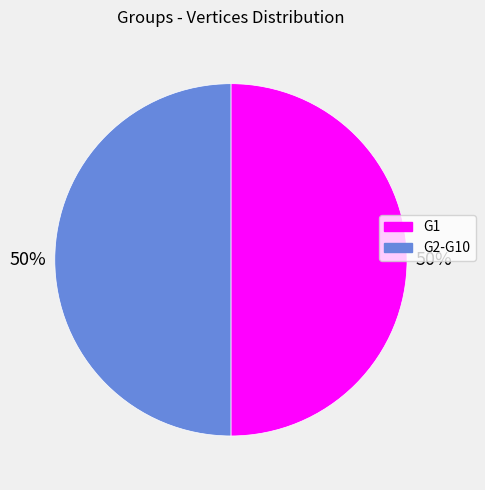

The G2-G10 slice represents 50% of the pie. True or false?

True